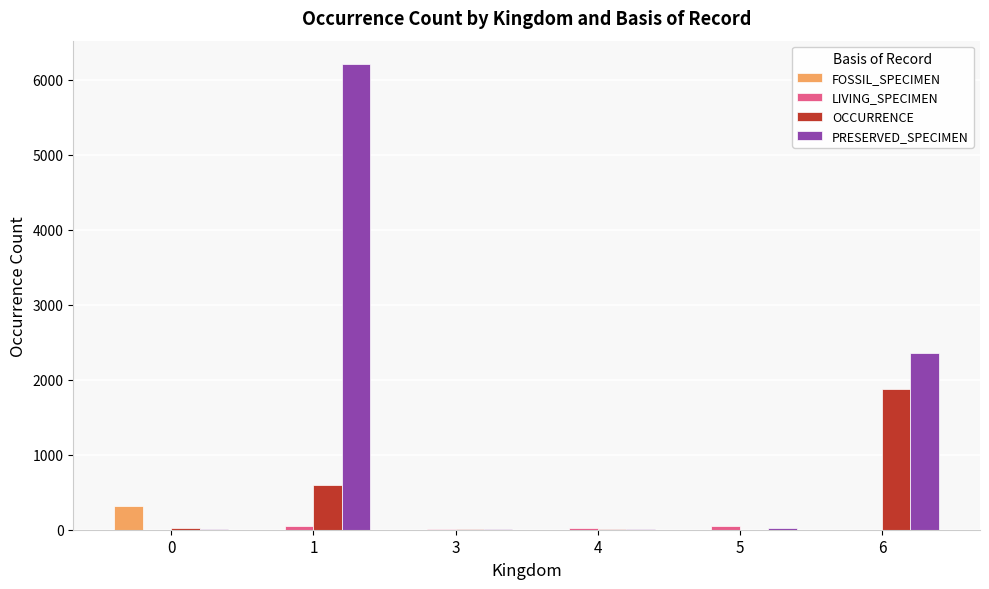

Which series has the largest total across all categories?

PRESERVED_SPECIMEN